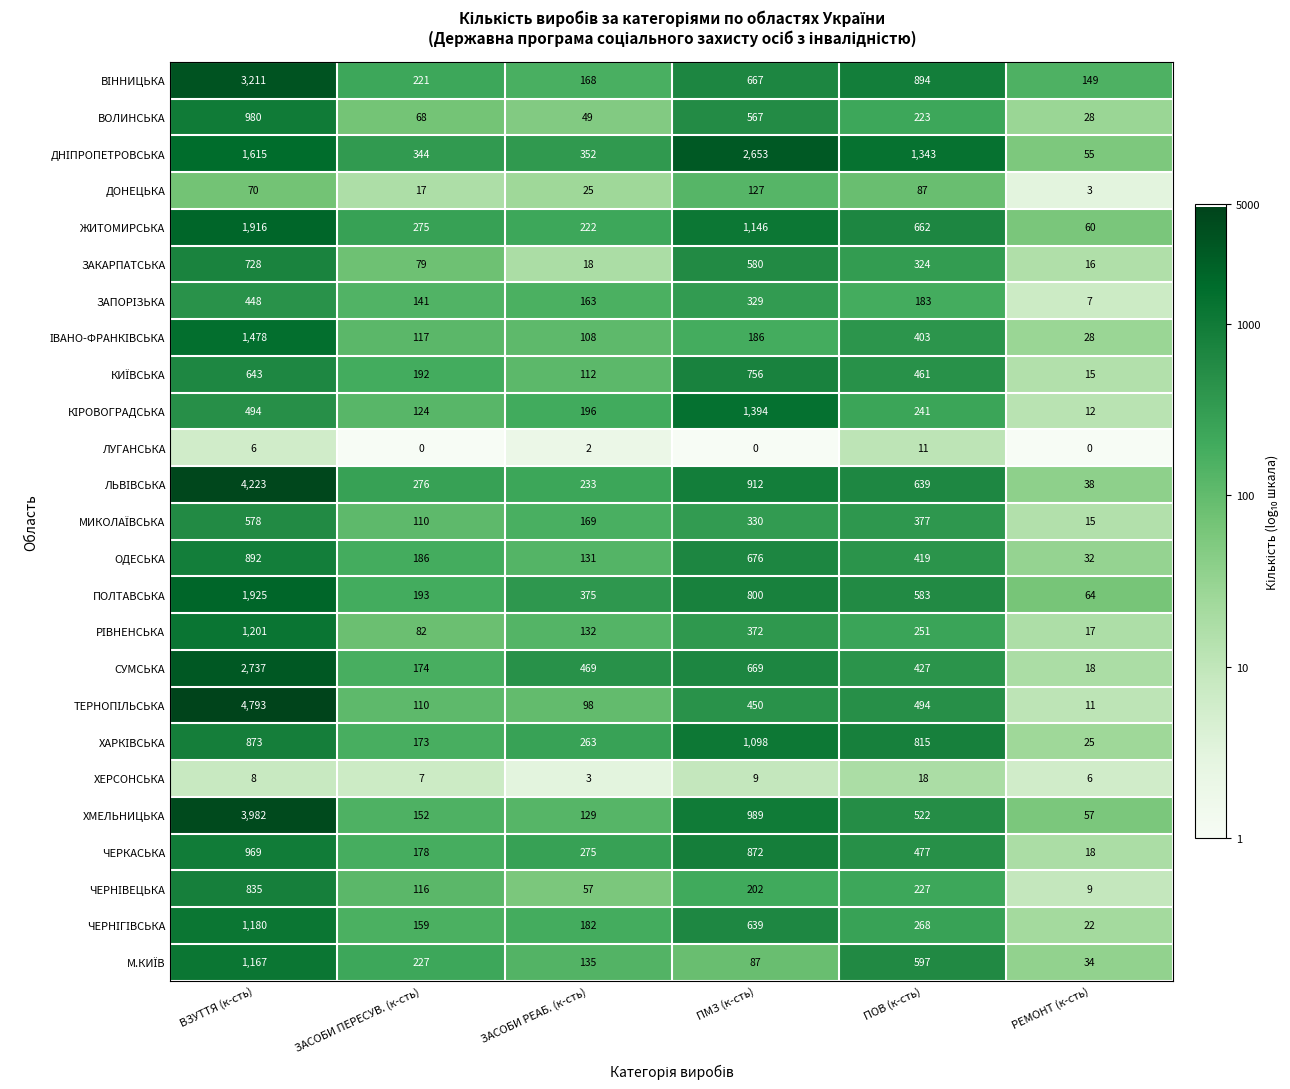

What is the greatest value displayed?

4793